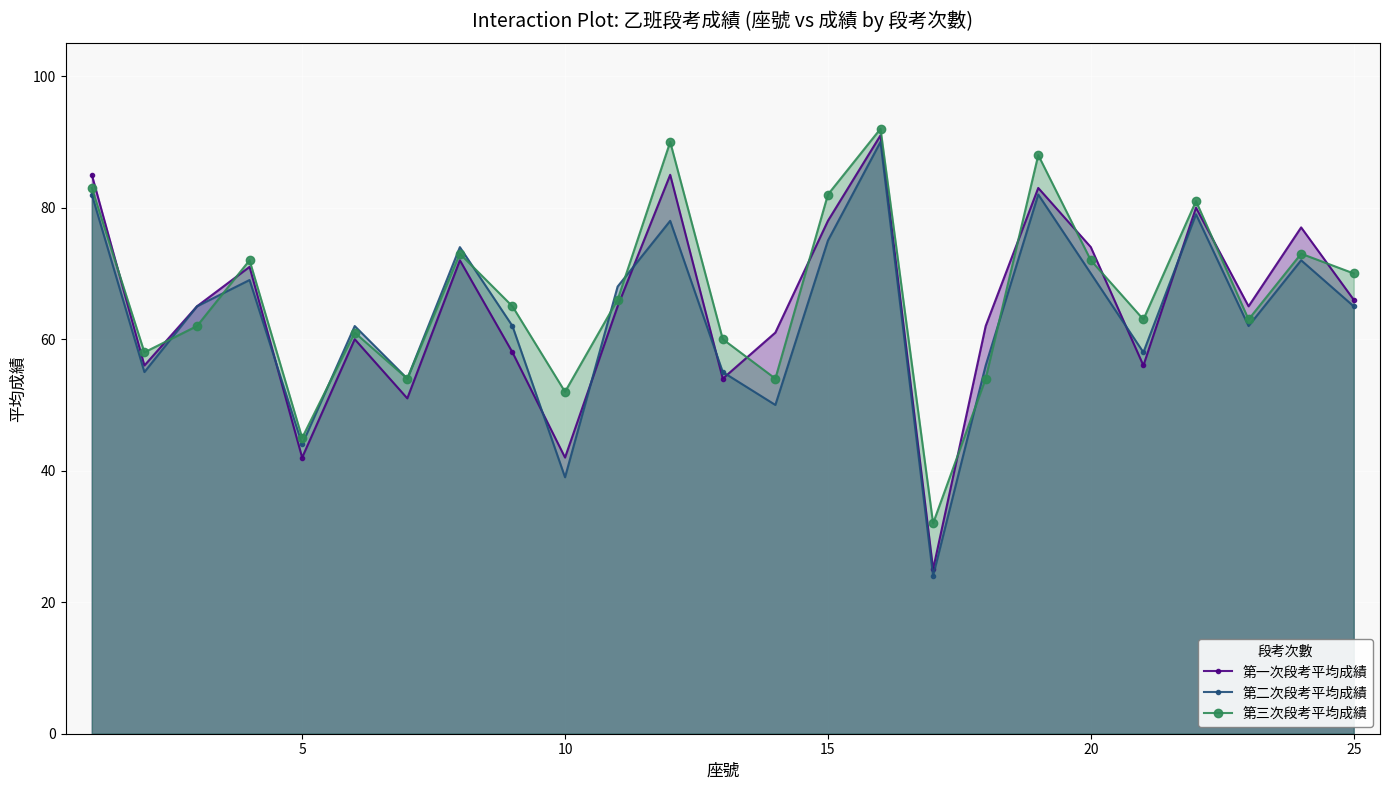

In 第一次段考平均成績, how many points are higher than both neighbors (excluding endpoints)?

8